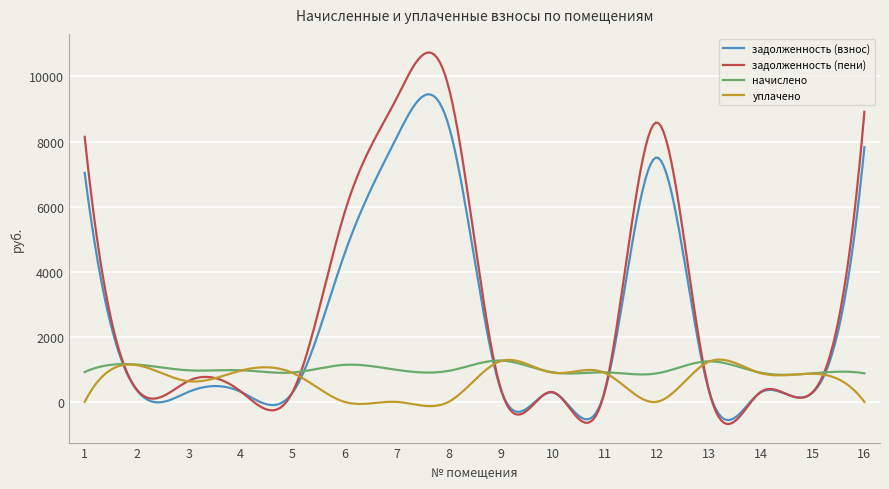

Which series has the widest spread of values?

задолженность (пени)